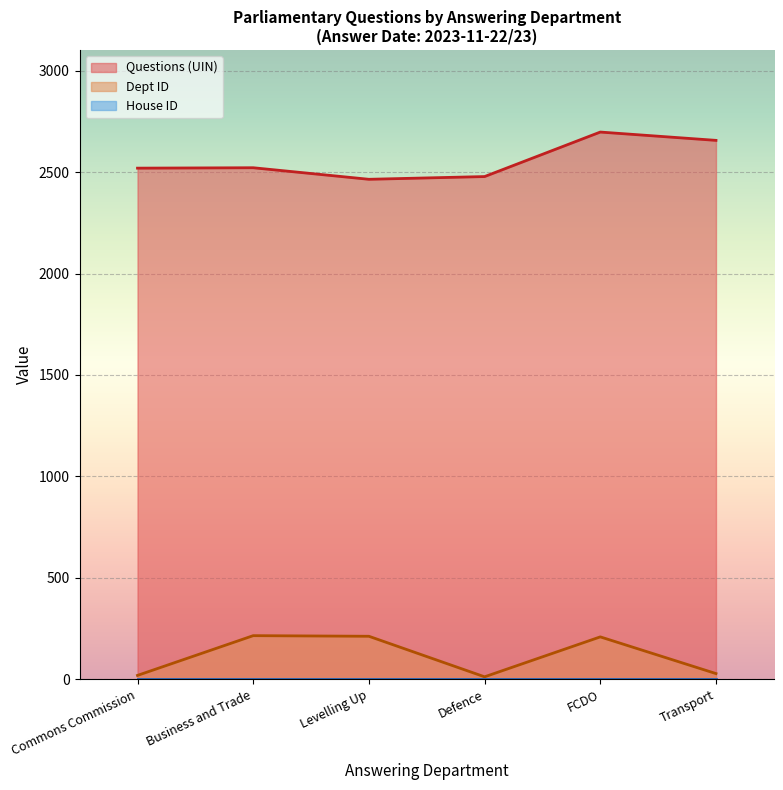

In Questions (UIN), how many points are lower than both neighbors (excluding endpoints)?

1